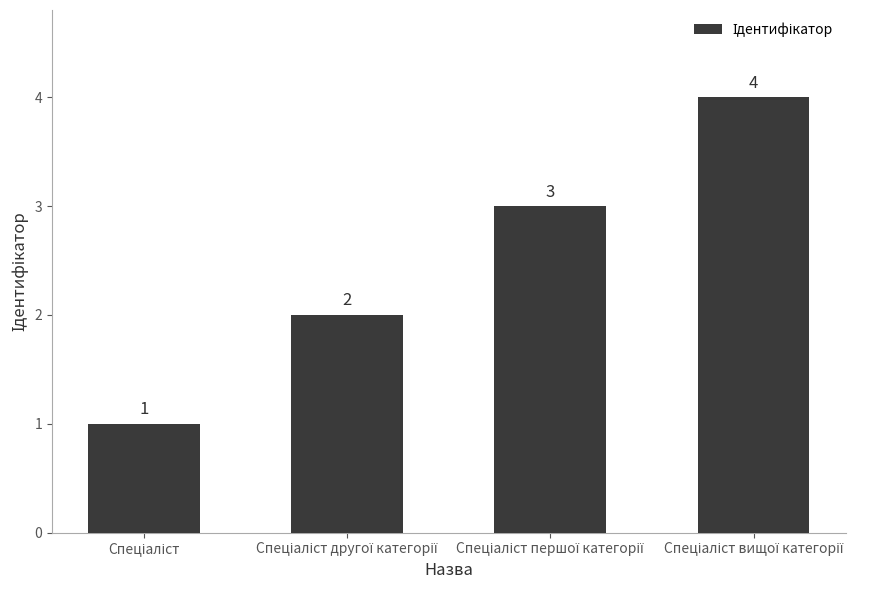

Count the number of categories in the chart.

4